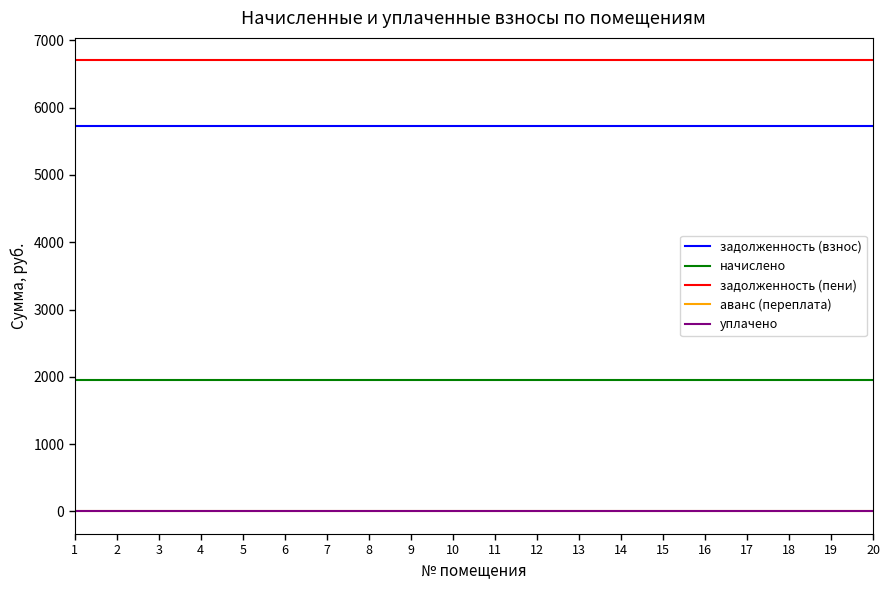

At how many categories does at least one series exceed 5907?

20